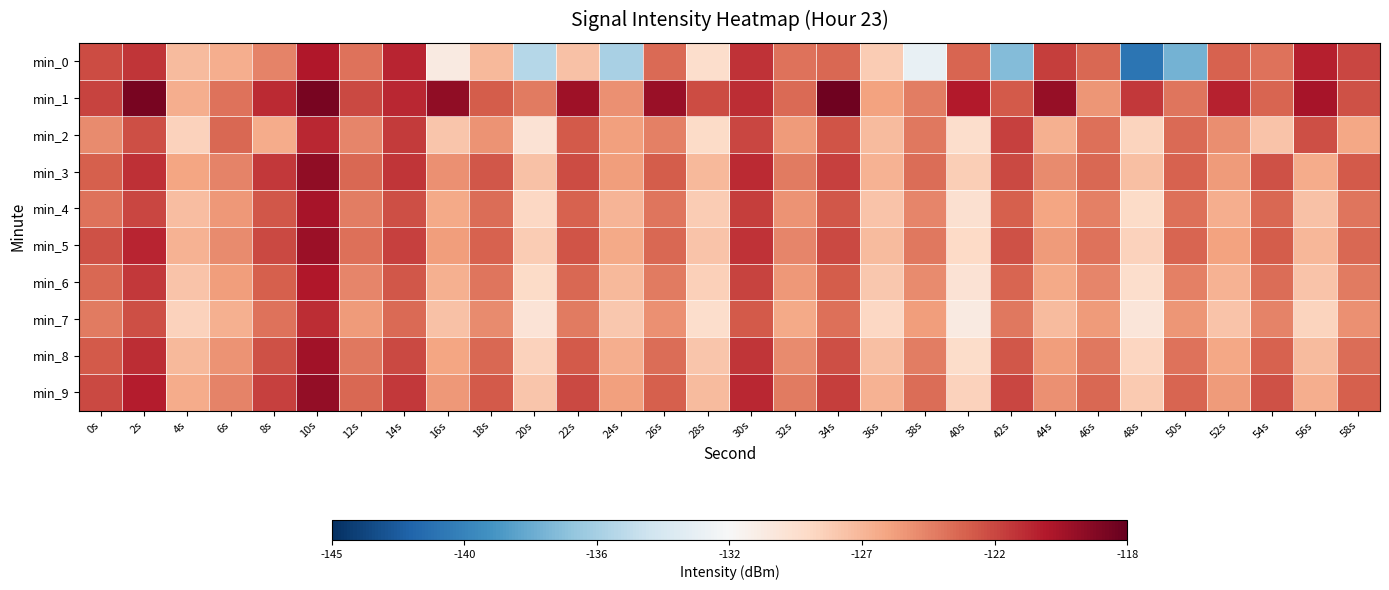

Reading left to right, list all the values displayed in this chart.

min_0: 0s=-122.7	2s=-121.8	4s=-127.3	6s=-126.6	8s=-124.8	10s=-120.7	12s=-124.2	14s=-121.2	16s=-130.3	18s=-127.2	20s=-135.4	22s=-127.5	24s=-135.9	26s=-123.8	28s=-129.1	30s=-121.7	32s=-124.2	34s=-123.7	36s=-128.1	38s=-132.5	40s=-123.7	42s=-137.3	44s=-122.2	46s=-123.7	48s=-141.3	50s=-137.9	52s=-123.5	54s=-124.2	56s=-121.0	58s=-122.4
min_1: 0s=-122.3	2s=-118.7	4s=-126.6	6s=-124.1	8s=-121.5	10s=-118.7	12s=-122.6	14s=-121.4	16s=-119.5	18s=-123.3	20s=-124.5	22s=-120.1	24s=-125.3	26s=-119.8	28s=-122.7	30s=-121.5	32s=-123.9	34s=-118.4	36s=-126.1	38s=-124.6	40s=-120.8	42s=-123.2	44s=-119.7	46s=-125.5	48s=-122.0	50s=-124.3	52s=-121.1	54s=-123.6	56s=-120.4	58s=-122.9
min_2: 0s=-125.1	2s=-122.8	4s=-128.4	6s=-123.7	8s=-126.5	10s=-121.3	12s=-124.9	14s=-122.1	16s=-127.8	18s=-125.4	20s=-129.6	22s=-123.2	24s=-126.0	26s=-124.7	28s=-128.9	30s=-122.5	32s=-125.8	34s=-123.0	36s=-127.2	38s=-124.4	40s=-129.1	42s=-122.3	44s=-126.7	46s=-124.1	48s=-128.5	50s=-123.9	52s=-125.2	54s=-127.6	56s=-122.8	58s=-126.3
min_3: 0s=-123.4	2s=-121.6	4s=-126.2	6s=-124.8	8s=-122.0	10s=-119.5	12s=-123.7	14s=-121.9	16s=-125.3	18s=-123.1	20s=-127.5	22s=-122.7	24s=-125.9	26s=-123.3	28s=-127.1	30s=-121.4	32s=-124.5	34s=-122.3	36s=-126.8	38s=-124.0	40s=-128.2	42s=-122.6	44s=-125.1	46s=-123.8	48s=-127.4	50s=-123.5	52s=-125.7	54s=-122.9	56s=-126.5	58s=-123.2
min_4: 0s=-124.2	2s=-122.5	4s=-127.3	6s=-125.6	8s=-123.1	10s=-120.4	12s=-124.6	14s=-122.8	16s=-126.4	18s=-124.0	20s=-128.7	22s=-123.5	24s=-126.9	26s=-124.3	28s=-128.1	30s=-122.2	32s=-125.4	34s=-123.1	36s=-127.7	38s=-124.9	40s=-129.3	42s=-123.4	44s=-126.2	46s=-124.7	48s=-128.9	50s=-124.1	52s=-126.6	54s=-123.8	56s=-127.5	58s=-124.3
min_5: 0s=-122.9	2s=-121.2	4s=-126.8	6s=-125.1	8s=-122.6	10s=-119.9	12s=-124.1	14s=-122.3	16s=-125.9	18s=-123.5	20s=-128.1	22s=-123.0	24s=-126.4	26s=-123.8	28s=-127.6	30s=-121.7	32s=-124.9	34s=-122.6	36s=-127.2	38s=-124.4	40s=-128.8	42s=-122.9	44s=-125.7	46s=-124.2	48s=-128.4	50s=-123.6	52s=-126.1	54s=-123.3	56s=-127.0	58s=-123.8
min_6: 0s=-123.7	2s=-122.0	4s=-127.6	6s=-125.9	8s=-123.4	10s=-120.7	12s=-124.9	14s=-123.1	16s=-126.7	18s=-124.3	20s=-128.9	22s=-123.7	24s=-127.1	26s=-124.5	28s=-128.3	30s=-122.4	32s=-125.6	34s=-123.3	36s=-127.9	38s=-125.1	40s=-129.5	42s=-123.6	44s=-126.4	46s=-124.9	48s=-129.1	50s=-124.7	52s=-126.8	54s=-124.0	56s=-127.7	58s=-124.5
min_7: 0s=-124.5	2s=-122.8	4s=-128.4	6s=-126.7	8s=-124.2	10s=-121.5	12s=-125.7	14s=-123.9	16s=-127.5	18s=-125.1	20s=-129.7	22s=-124.5	24s=-127.9	26s=-125.3	28s=-129.1	30s=-123.2	32s=-126.4	34s=-124.1	36s=-128.7	38s=-125.9	40s=-130.3	42s=-124.4	44s=-127.2	46s=-125.7	48s=-129.9	50s=-125.5	52s=-127.6	54s=-124.8	56s=-128.5	58s=-125.3
min_8: 0s=-123.2	2s=-121.5	4s=-127.1	6s=-125.4	8s=-122.9	10s=-120.2	12s=-124.4	14s=-122.6	16s=-126.2	18s=-123.8	20s=-128.4	22s=-123.2	24s=-126.6	26s=-124.0	28s=-127.8	30s=-121.9	32s=-125.1	34s=-122.8	36s=-127.4	38s=-124.6	40s=-129.0	42s=-123.1	44s=-125.9	46s=-124.4	48s=-128.6	50s=-124.2	52s=-126.3	54s=-123.5	56s=-127.2	58s=-124.0
min_9: 0s=-122.6	2s=-120.9	4s=-126.5	6s=-124.8	8s=-122.3	10s=-119.6	12s=-123.8	14s=-122.0	16s=-125.6	18s=-123.2	20s=-127.8	22s=-122.6	24s=-126.0	26s=-123.4	28s=-127.2	30s=-121.3	32s=-124.5	34s=-122.2	36s=-126.8	38s=-124.0	40s=-128.4	42s=-122.5	44s=-125.3	46s=-123.8	48s=-128.0	50s=-123.6	52s=-125.7	54s=-122.9	56s=-126.6	58s=-123.4